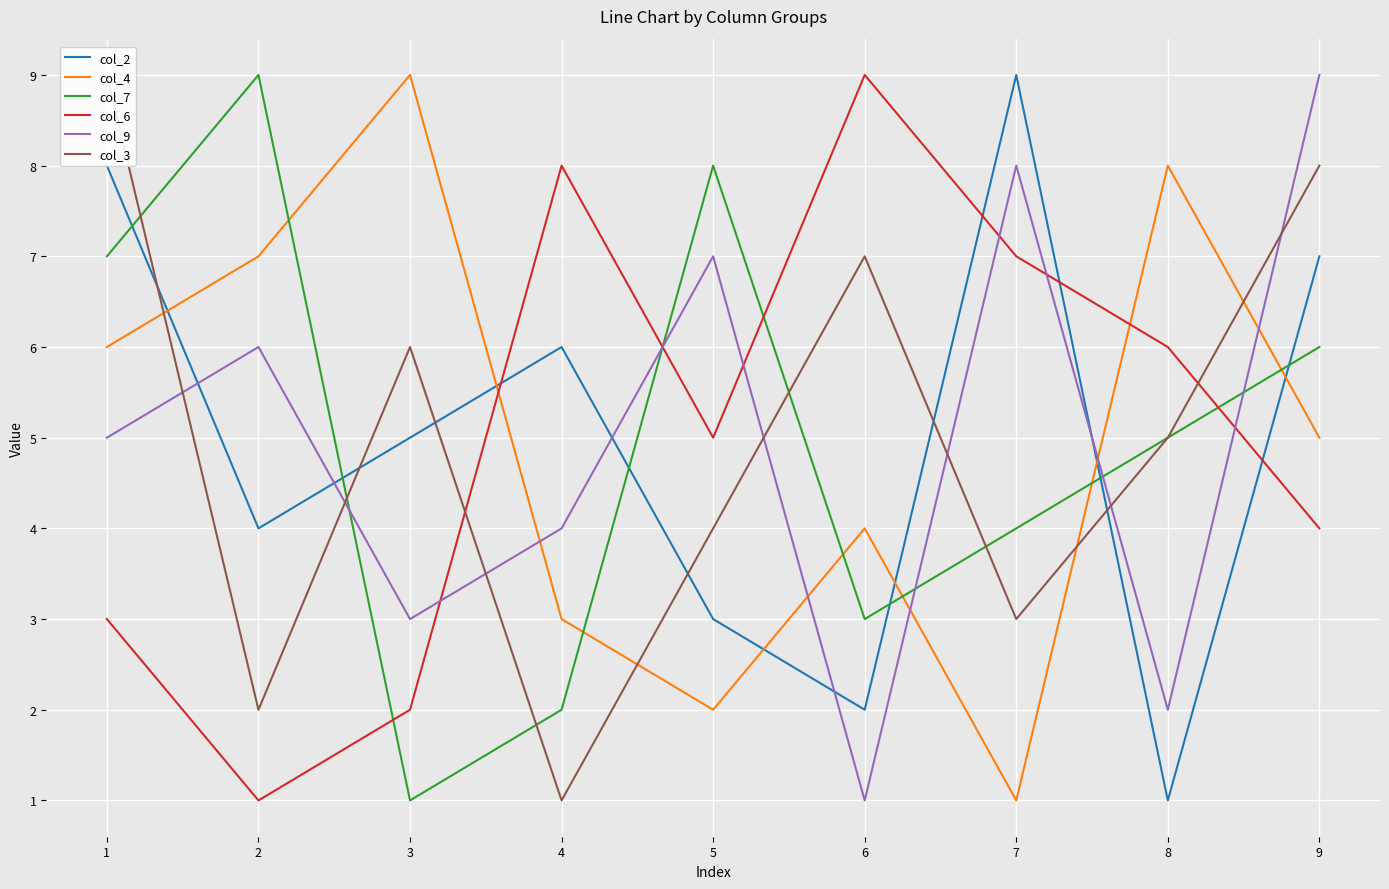

Does the chart display data point markers on the line(s)?

No